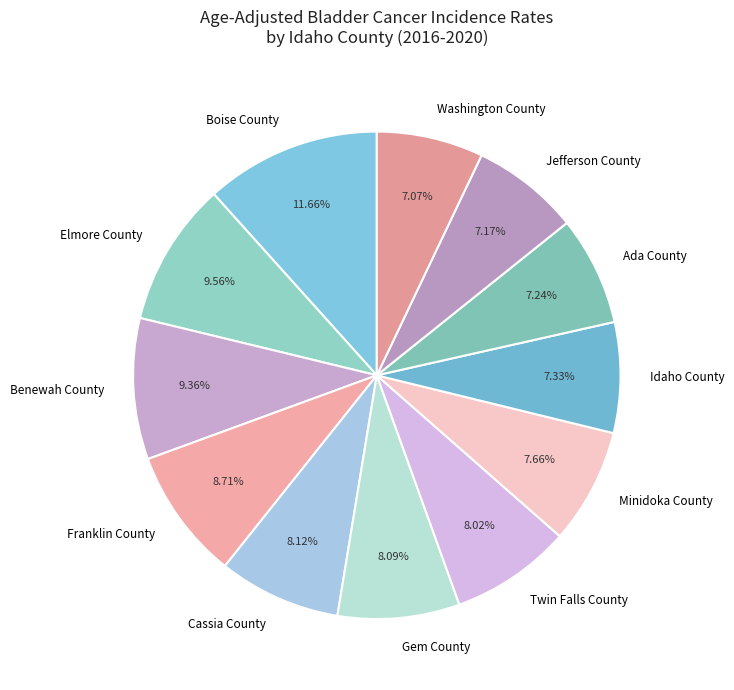

To the nearest percent, what portion does Boise County represent?

12%